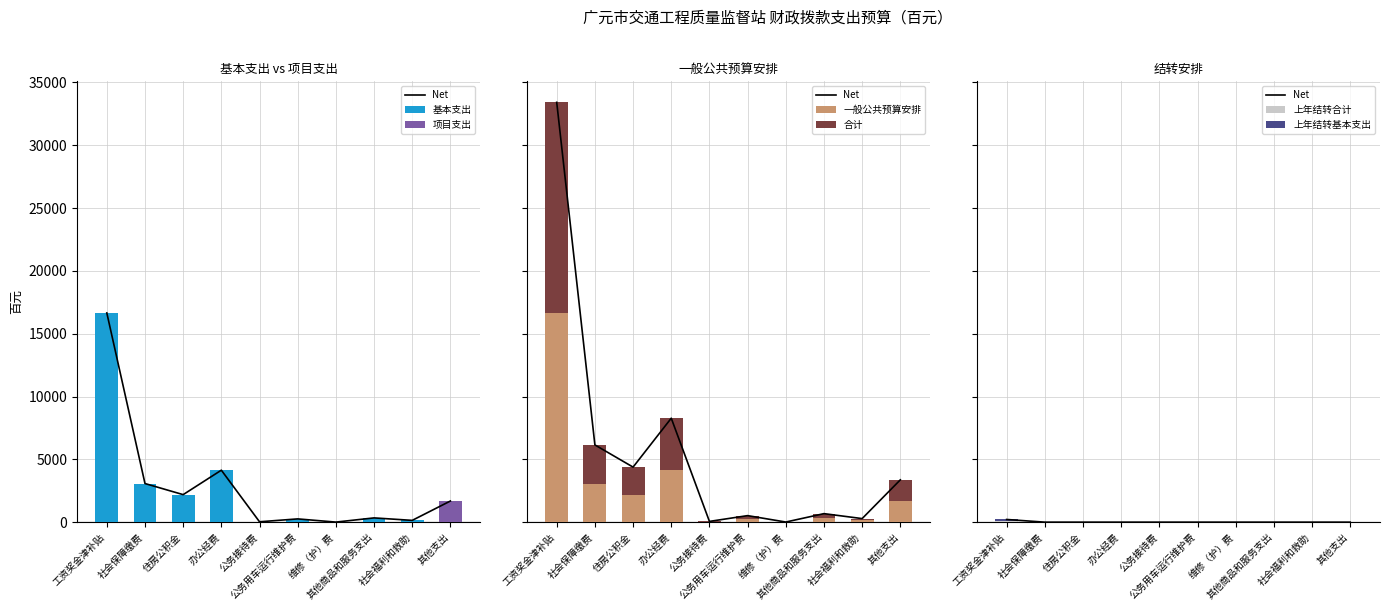

Reading left to right, transcribe all the data shown in this chart.

合计: 工资奖金津补贴=16762	社会保障缴费=3074	住房公积金=2191	办公经费=4137	公务接待费=30	公务用车运行维护费=260	维修（护）费=5	其他商品和服务支出=339	社会福利和救助=142	其他支出=1684
一般公共预算安排: 工资奖金津补贴=16655	社会保障缴费=3074	住房公积金=2191	办公经费=4137	公务接待费=30	公务用车运行维护费=260	维修（护）费=5	其他商品和服务支出=339	社会福利和救助=142	其他支出=1684
基本支出: 工资奖金津补贴=16655	社会保障缴费=3074	住房公积金=2191	办公经费=4137	公务接待费=30	公务用车运行维护费=260	维修（护）费=5	其他商品和服务支出=339	社会福利和救助=142	其他支出=0
项目支出: 工资奖金津补贴=0	社会保障缴费=0	住房公积金=0	办公经费=0	公务接待费=0	公务用车运行维护费=0	维修（护）费=0	其他商品和服务支出=0	社会福利和救助=0	其他支出=1684
上年结转合计: 工资奖金津补贴=214	社会保障缴费=0	住房公积金=0	办公经费=0	公务接待费=0	公务用车运行维护费=0	维修（护）费=0	其他商品和服务支出=0	社会福利和救助=0	其他支出=0
上年结转基本支出: 工资奖金津补贴=107	社会保障缴费=0	住房公积金=0	办公经费=0	公务接待费=0	公务用车运行维护费=0	维修（护）费=0	其他商品和服务支出=0	社会福利和救助=0	其他支出=0